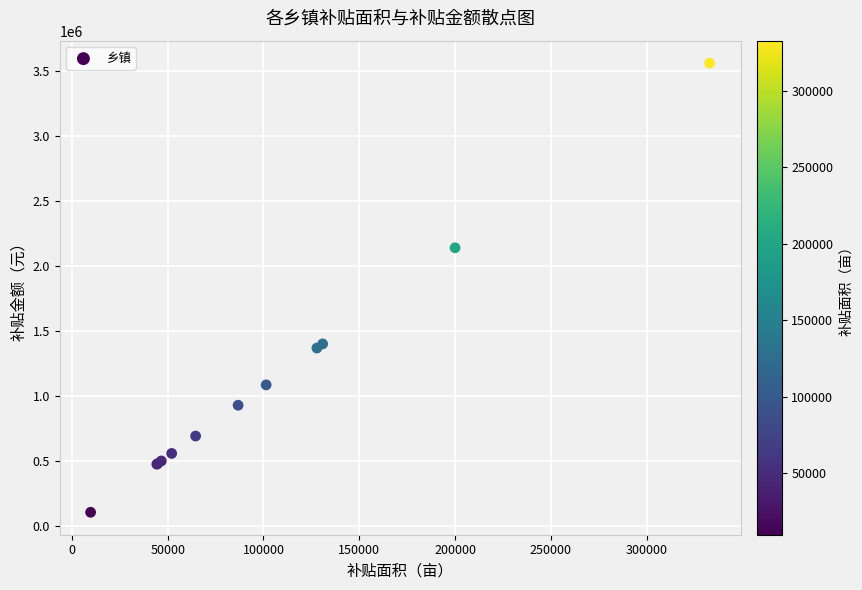

What Y value in the scatter plot is closest to 1831359?

2138117.6